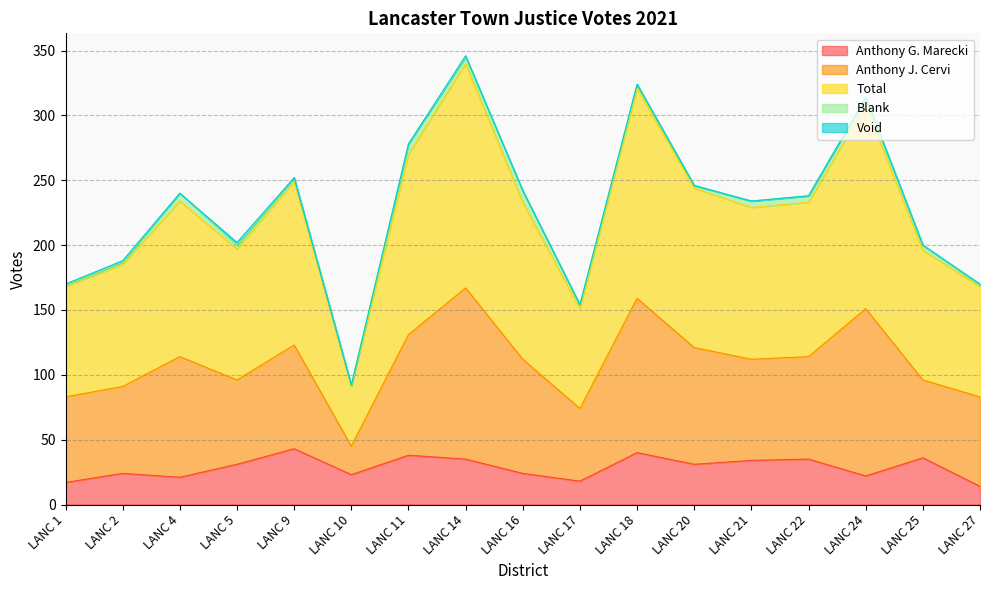

What are all the series names shown in the legend?

Anthony G. Marecki, Anthony J. Cervi, Total, Blank, Void